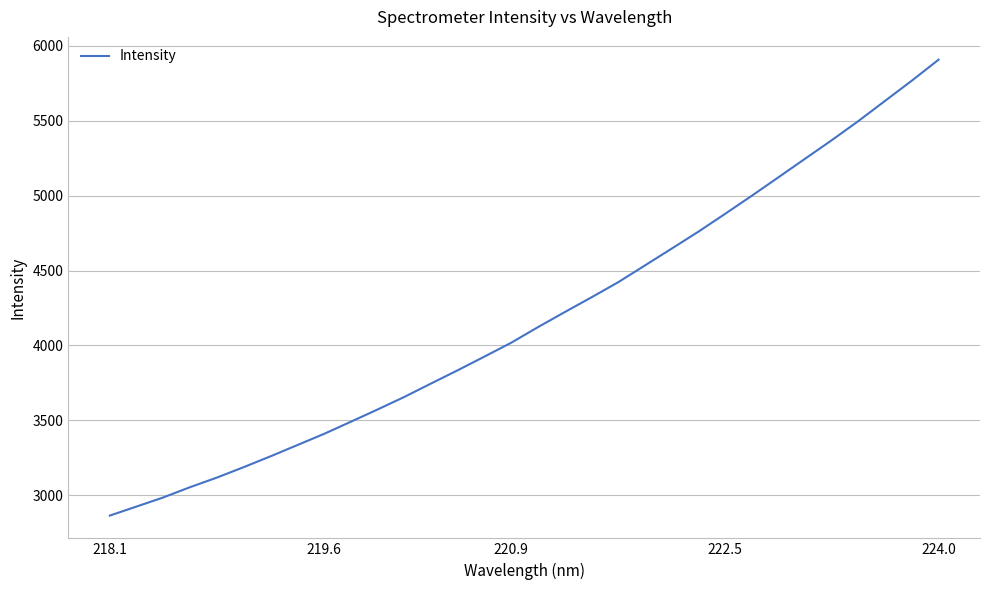

Does the chart have visible grid lines?

Yes